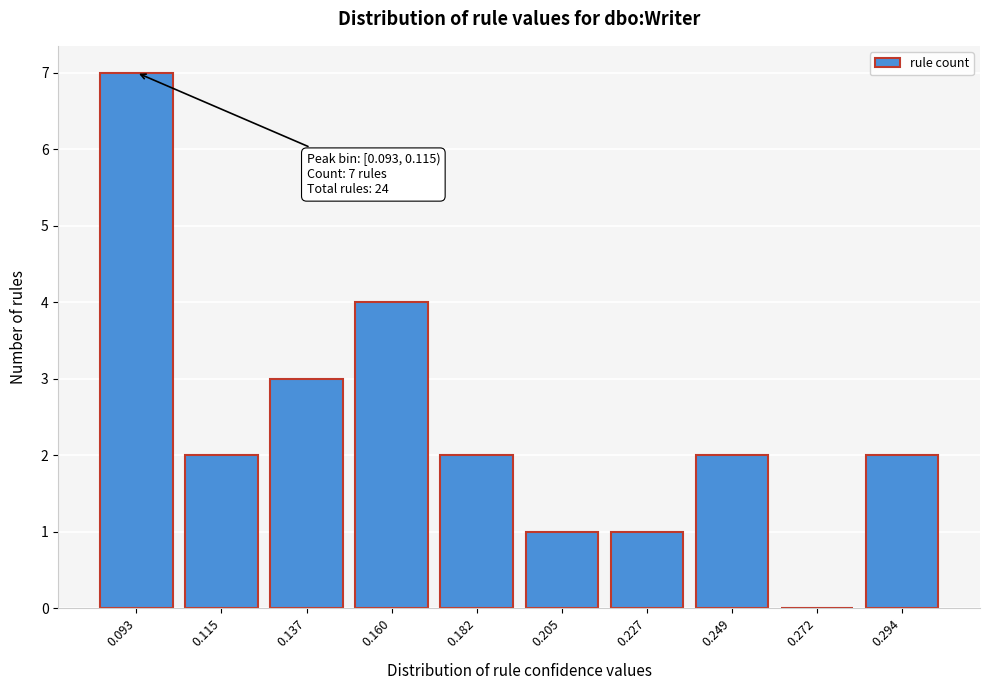

Reading right to left, transcribe all the data shown in this chart.

0.294=2	0.272=0	0.249=2	0.227=1	0.205=1	0.182=2	0.160=4	0.137=3	0.115=2	0.093=7